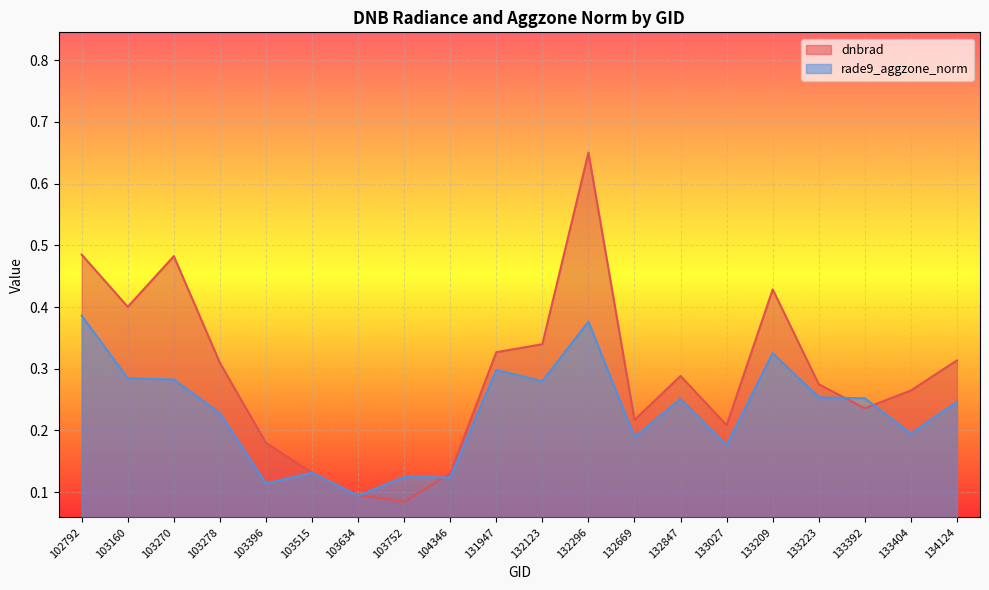

Where is the first local minimum for rade9_aggzone_norm?

103396